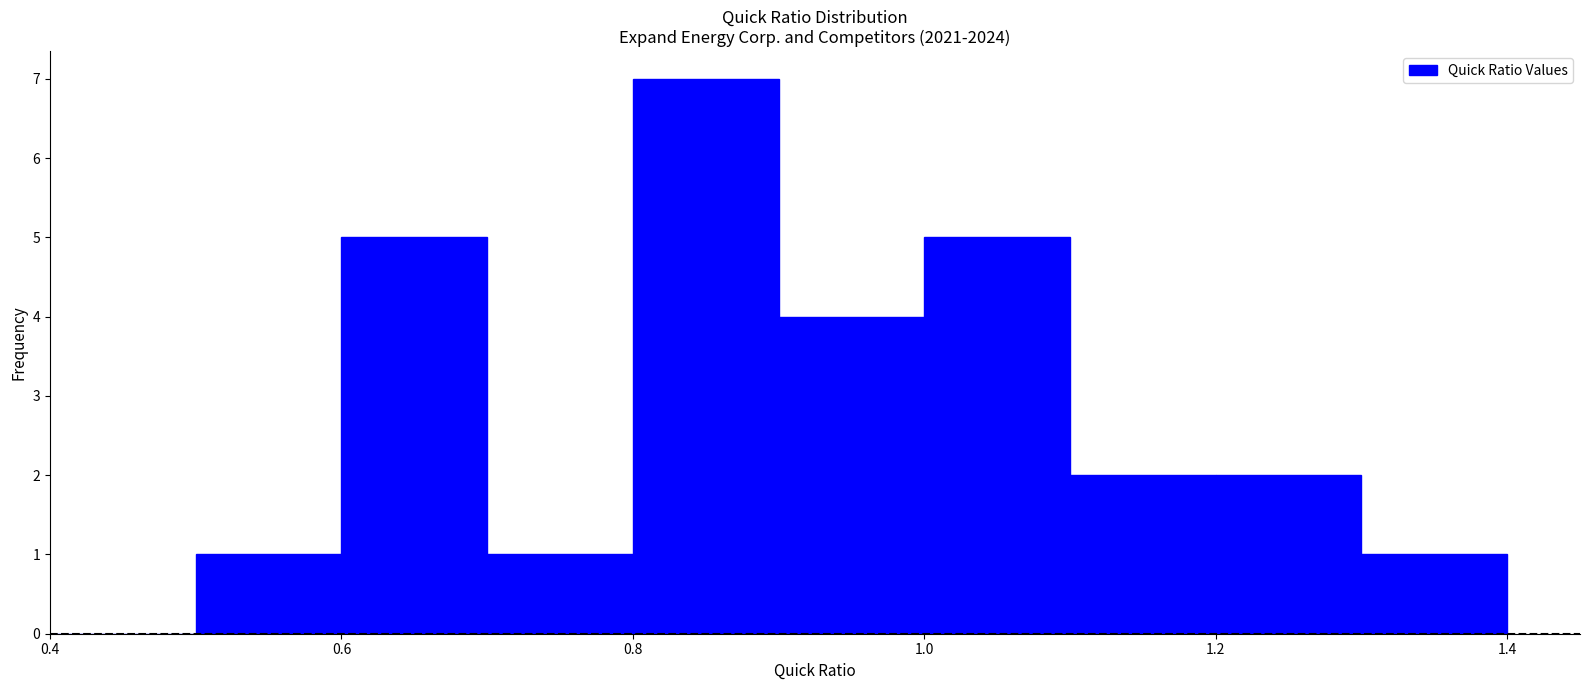

Reading left to right, transcribe this chart: for each bar, give the range it covers on the x-axis and its height. The values are not printed on the chart, so give them approximately, as read against the axis.

0.4 to 0.5: 0
0.5 to 0.6: 1
0.6 to 0.7: 5
0.7 to 0.8: 1
0.8 to 0.9: 7
0.9 to 1.0: 4
1.0 to 1.1: 5
1.1 to 1.2: 2
1.2 to 1.3: 2
1.3 to 1.4: 1